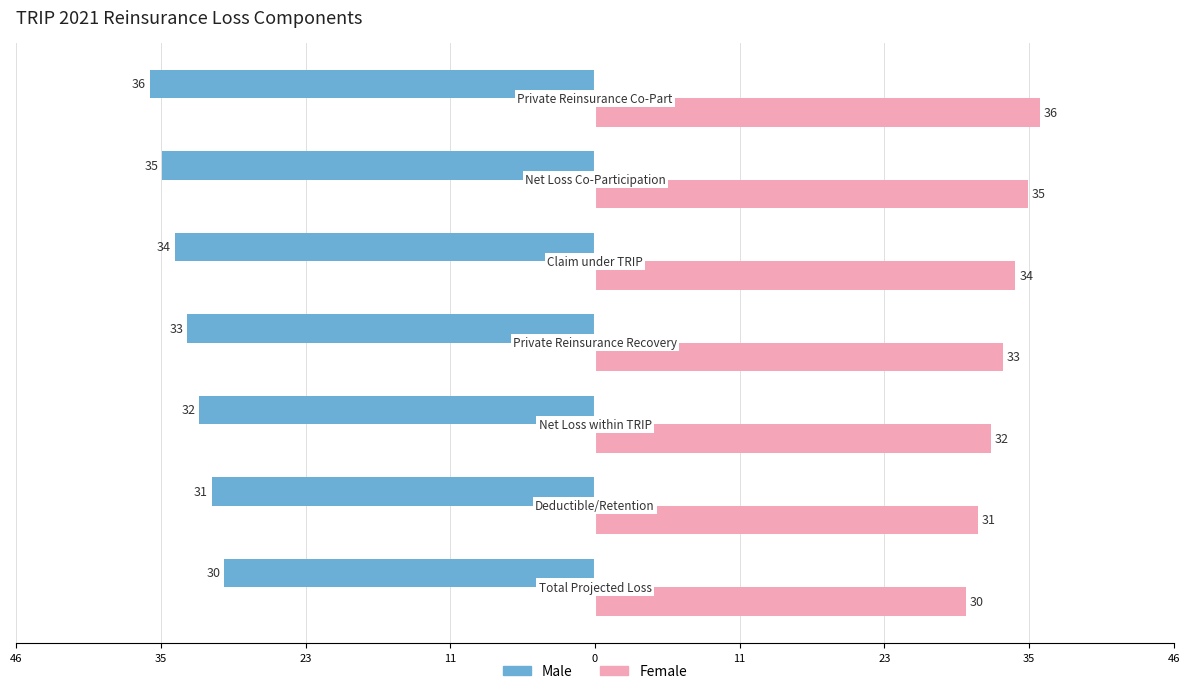

What are all the series names shown in the legend?

Male, Female